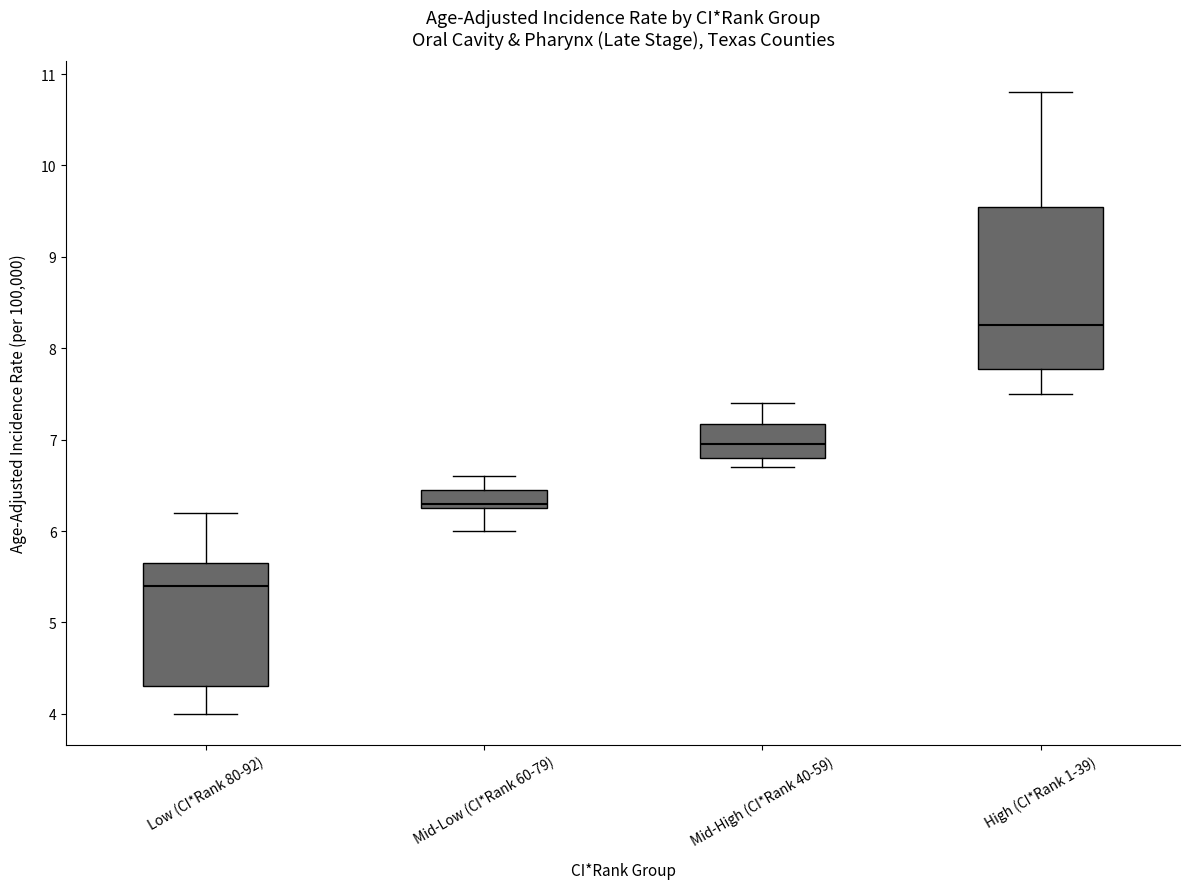

Comparing the boxes themselves (not the whiskers), which one is the tallest?

High (CI*Rank 1-39)